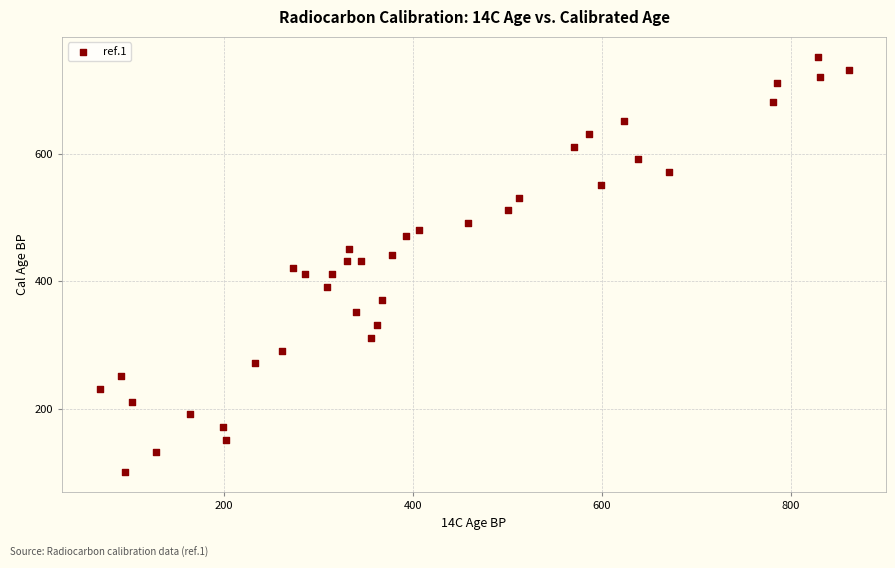

What is the range of X values (max minus min)?

793